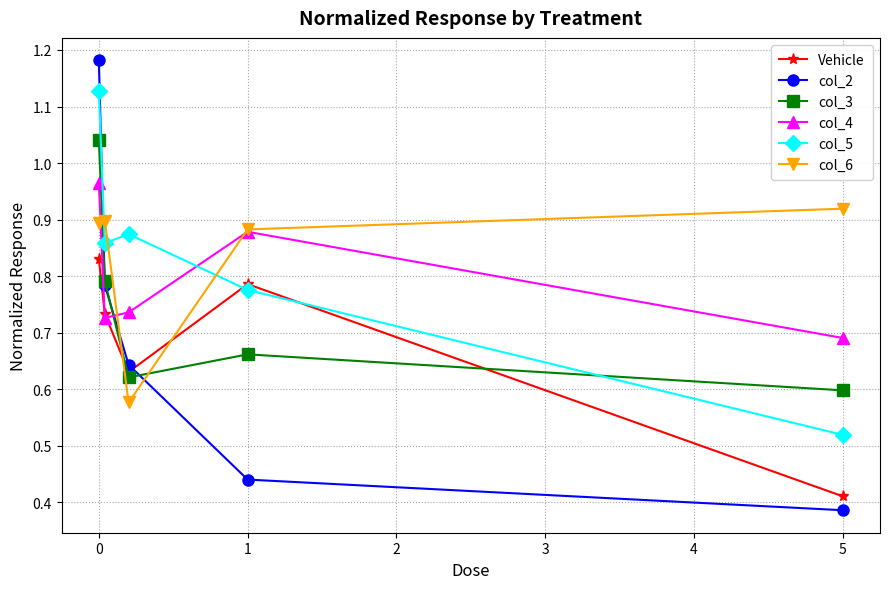

Which series has the widest spread of values?

col_2